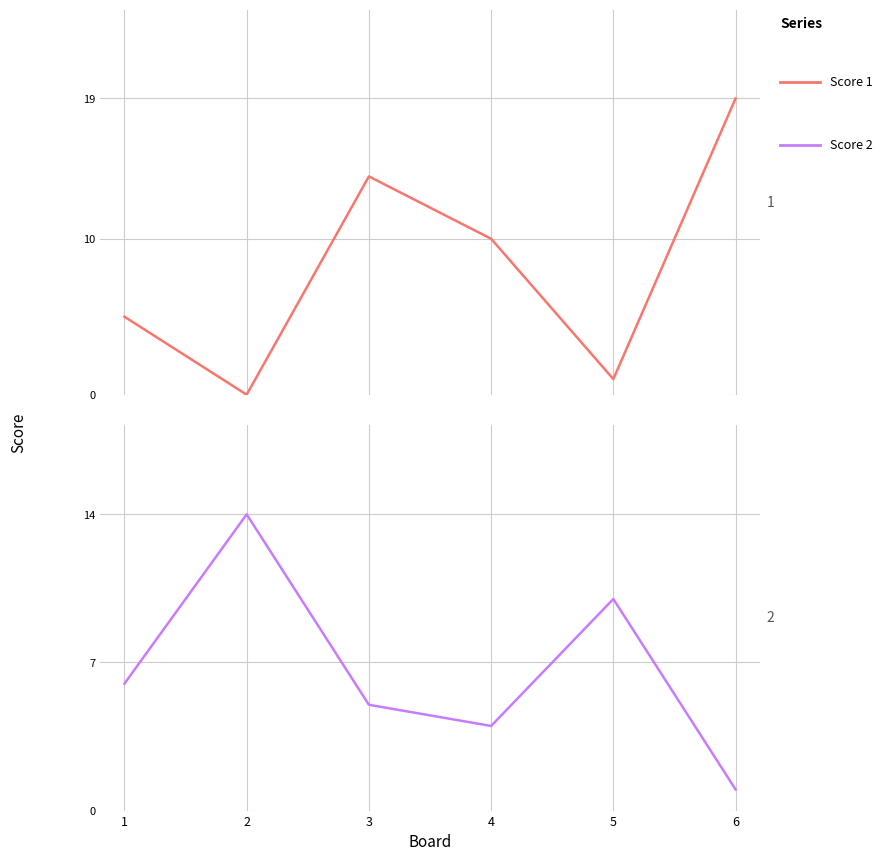

Where is the first local minimum for Score 1?

2